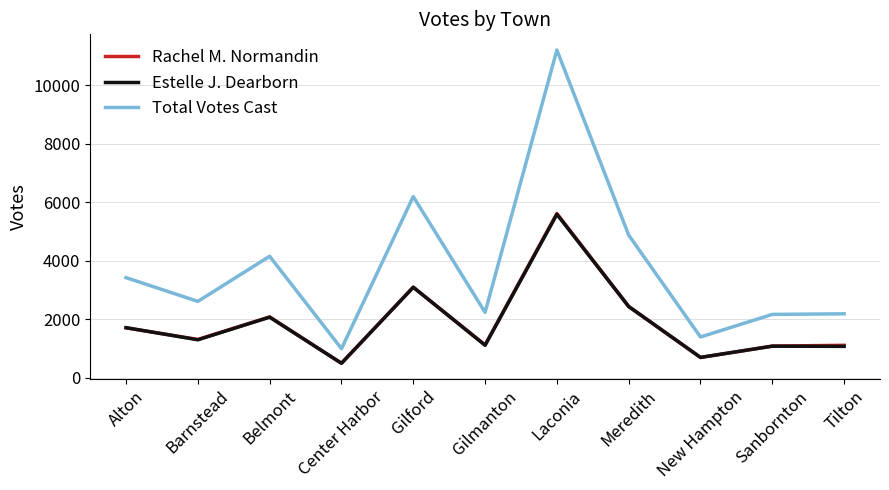

The value of Rachel M. Normandin at Barnstead is 901. True or false?

False